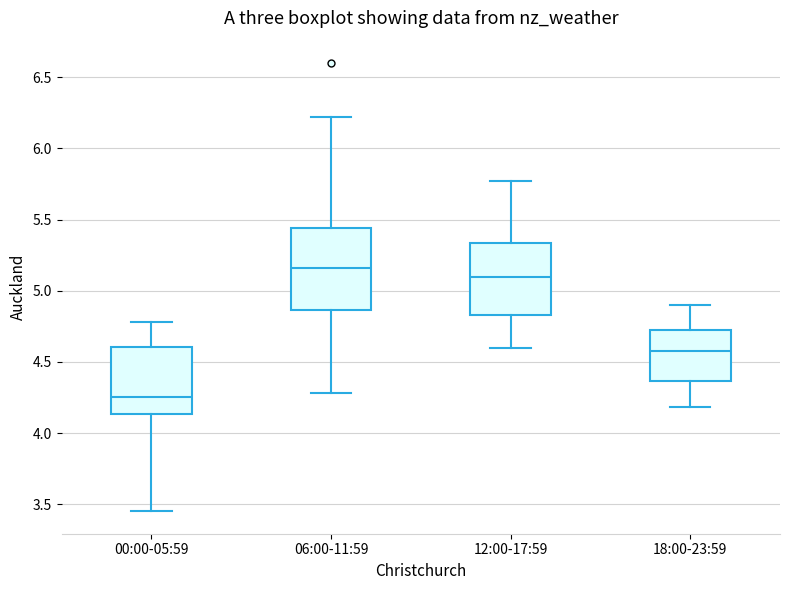

Which box has the highest median line?

06:00-11:59